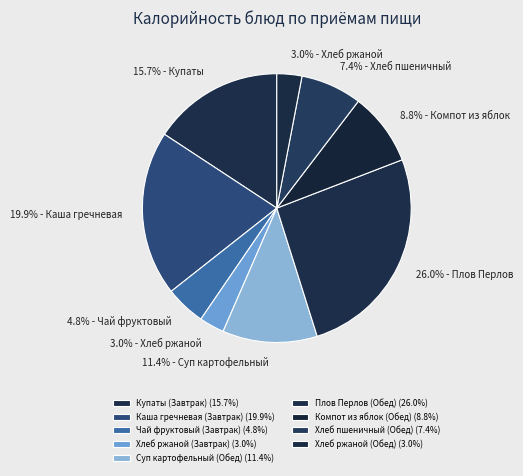

Is there any slice that represents more than half of the pie?

No